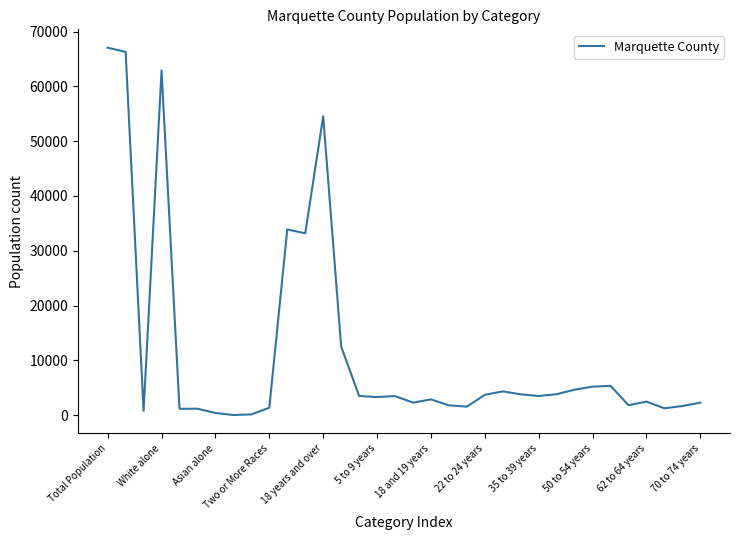

What is the maximum value shown in the chart?

67077